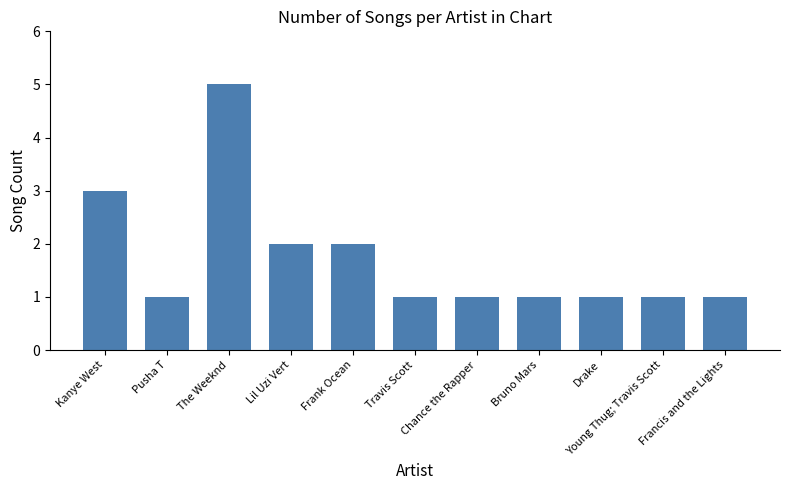

What position from the right is Young Thug; Travis Scott?

2